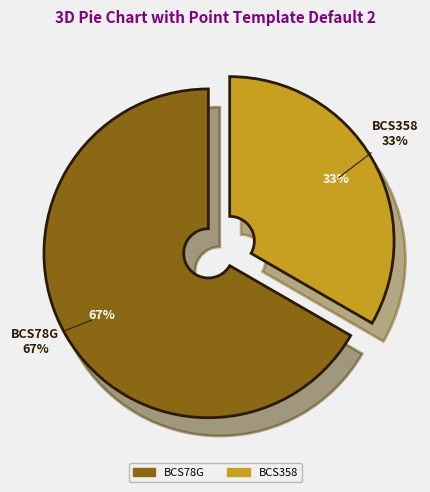

What percentage is NOT represented by BCS358?

66.7%